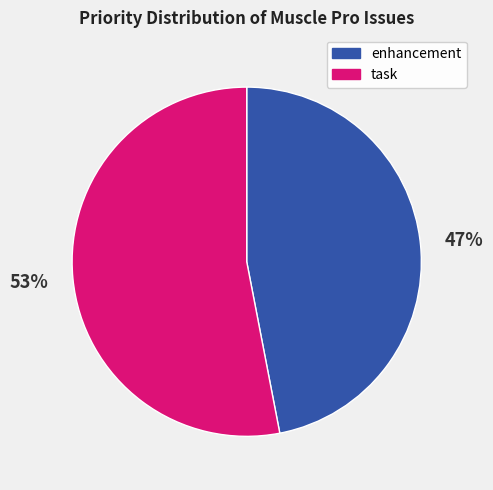

Is task the majority of the pie?

Yes